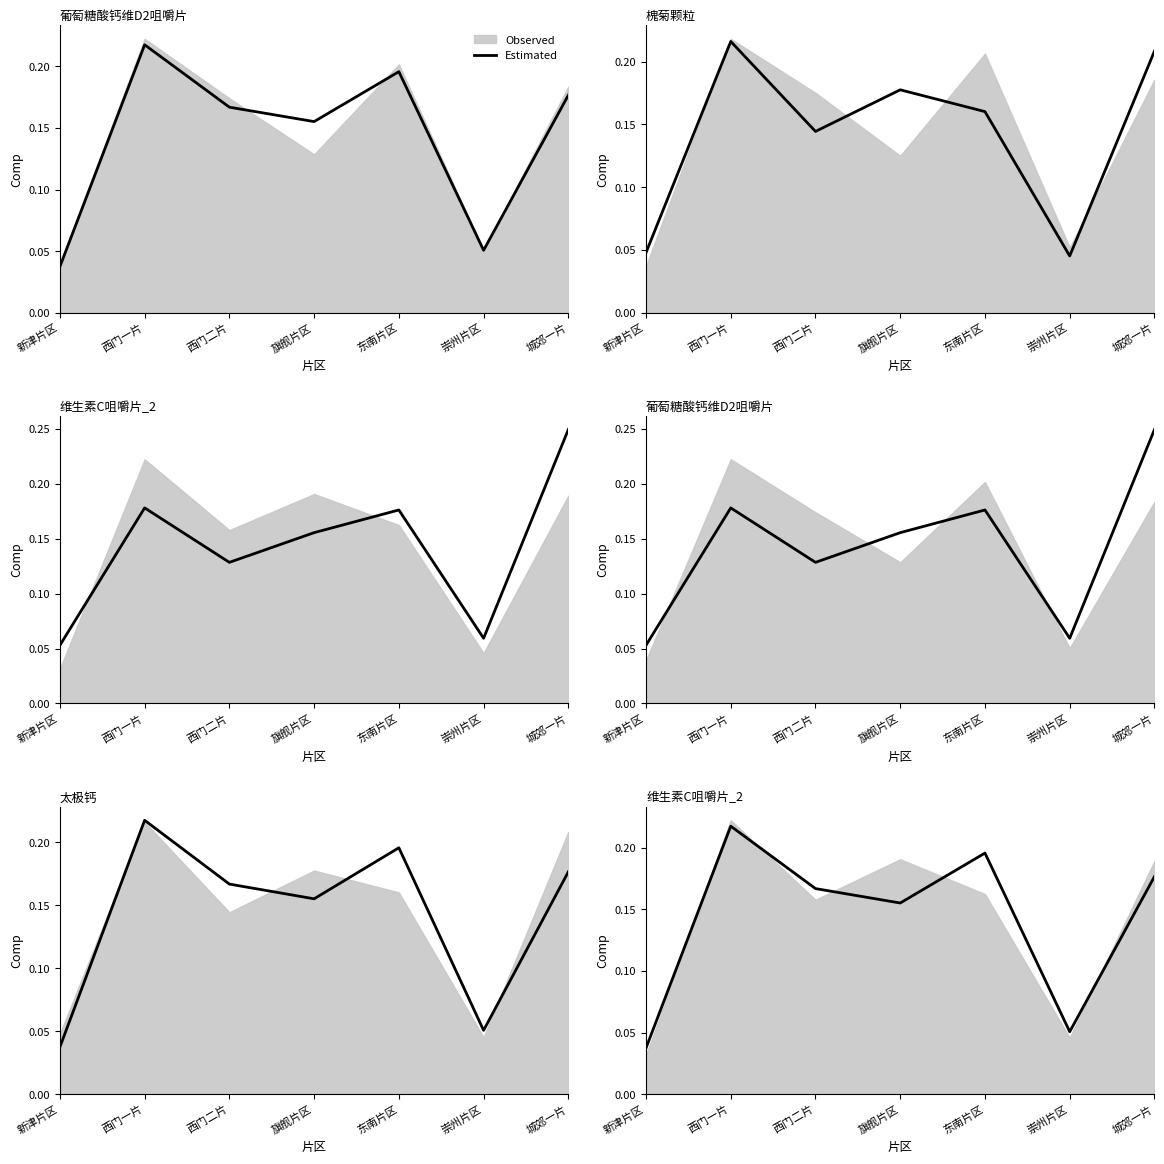

What position from the right is 东南片区?

3